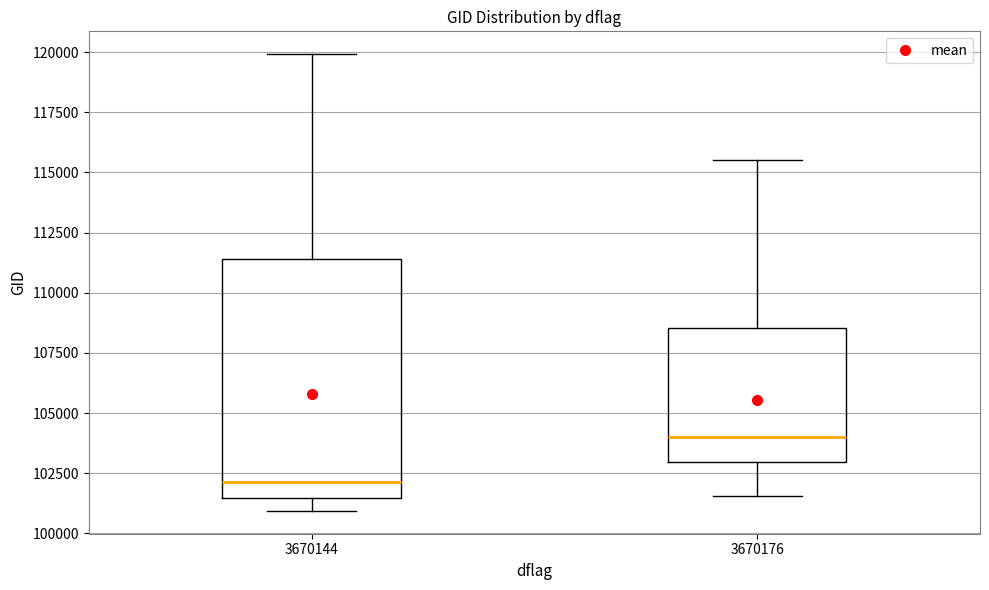

Where does the upper whisker of the box at x = 3670176 end on the y-axis? The values are not printed on the chart, so give them approximately, as read against the axis.

115500